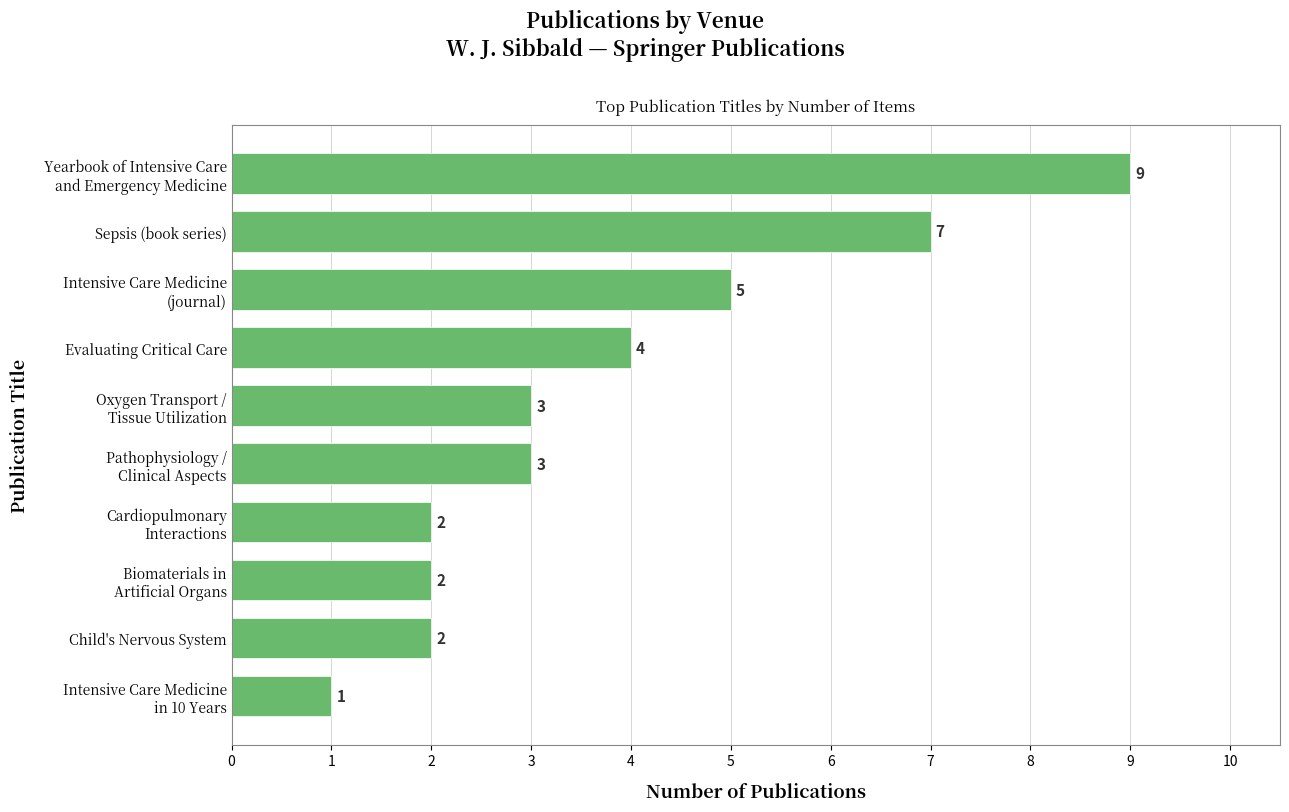

What is the value of the 10th bar from the top?

1